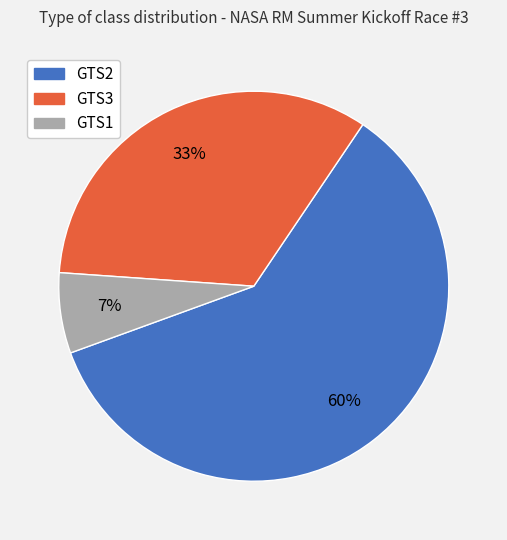

To the nearest percent, what percentage of the pie is GTS3?

33%